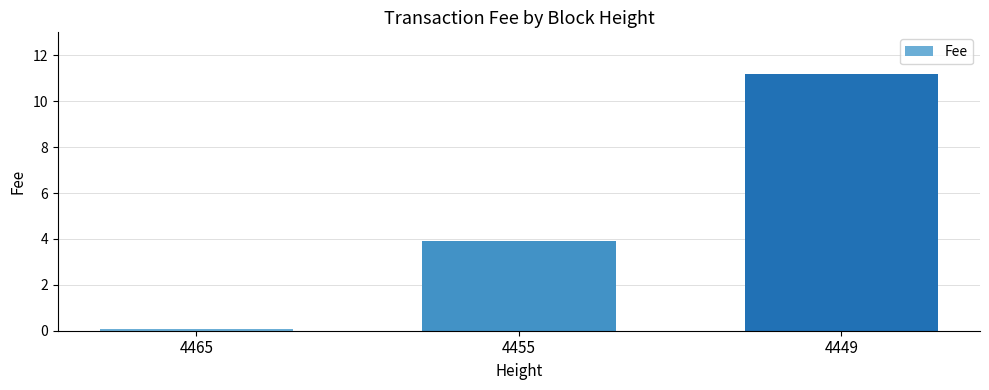

Reading right to left, transcribe all the data shown in this chart.

11.2	3.9	0.1